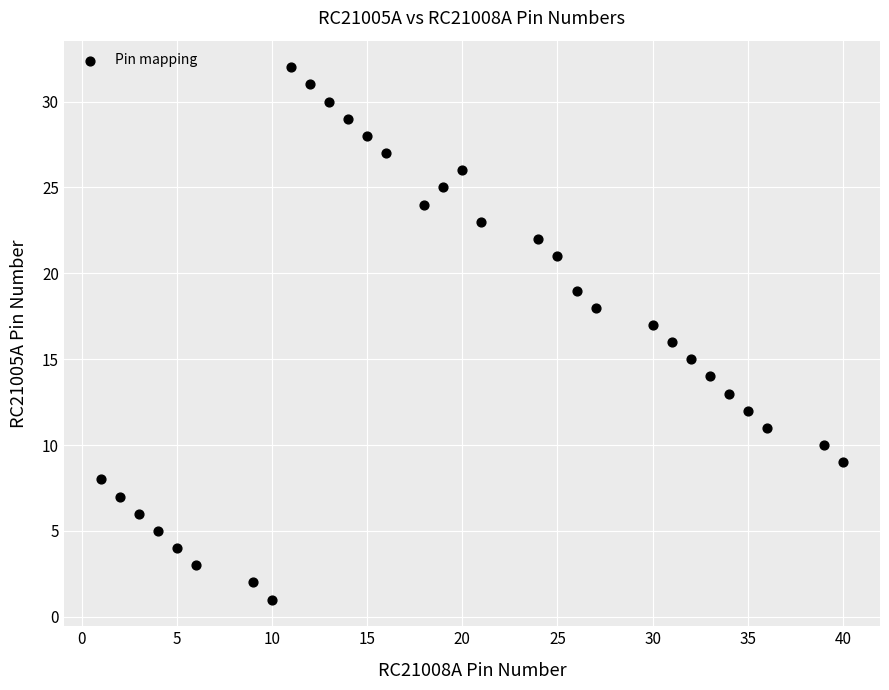

What is the range of Y values (max minus min)?

31